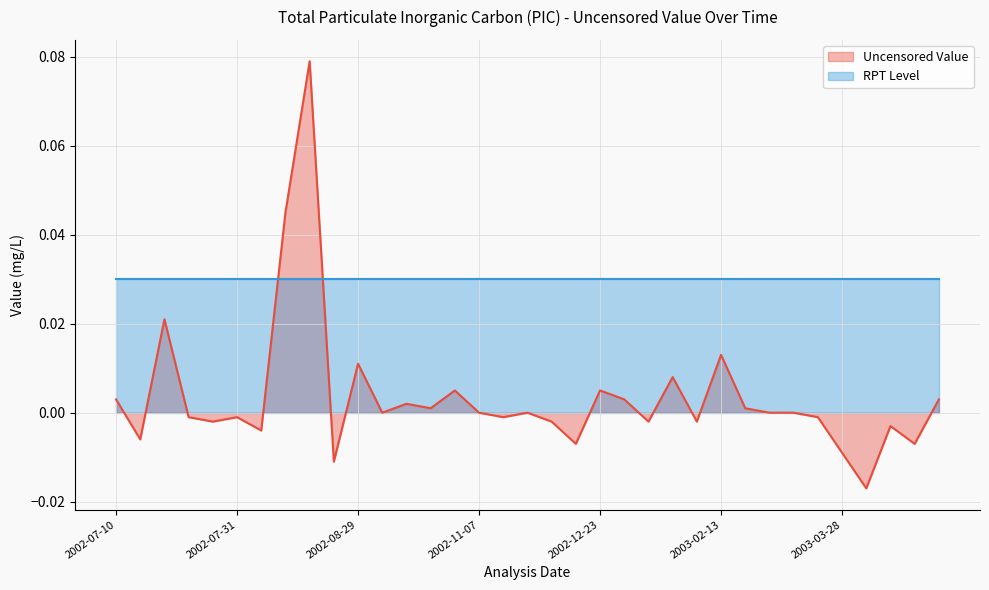

How many lines are shown in the chart?

2